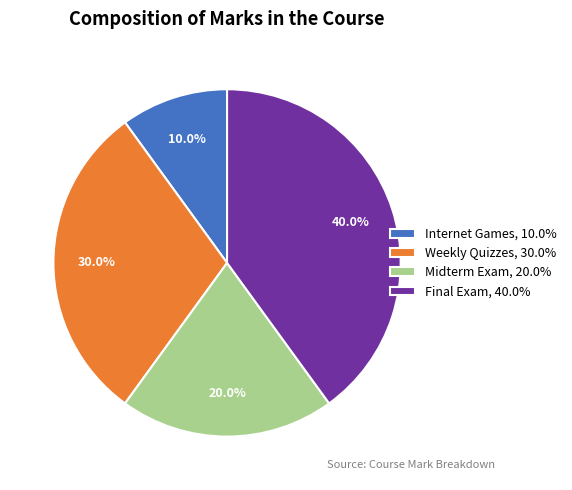

What is the smallest slice in the pie chart?

Internet Games